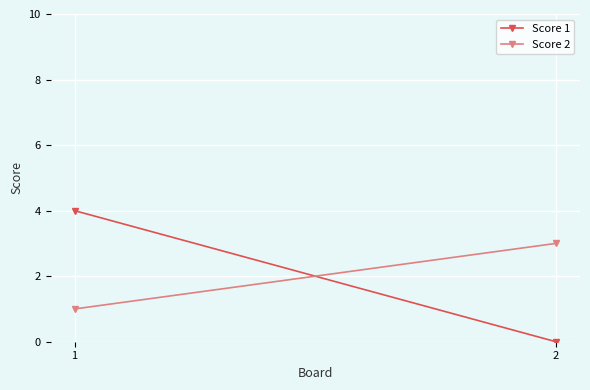

At which category is the sum across all series the highest?

1